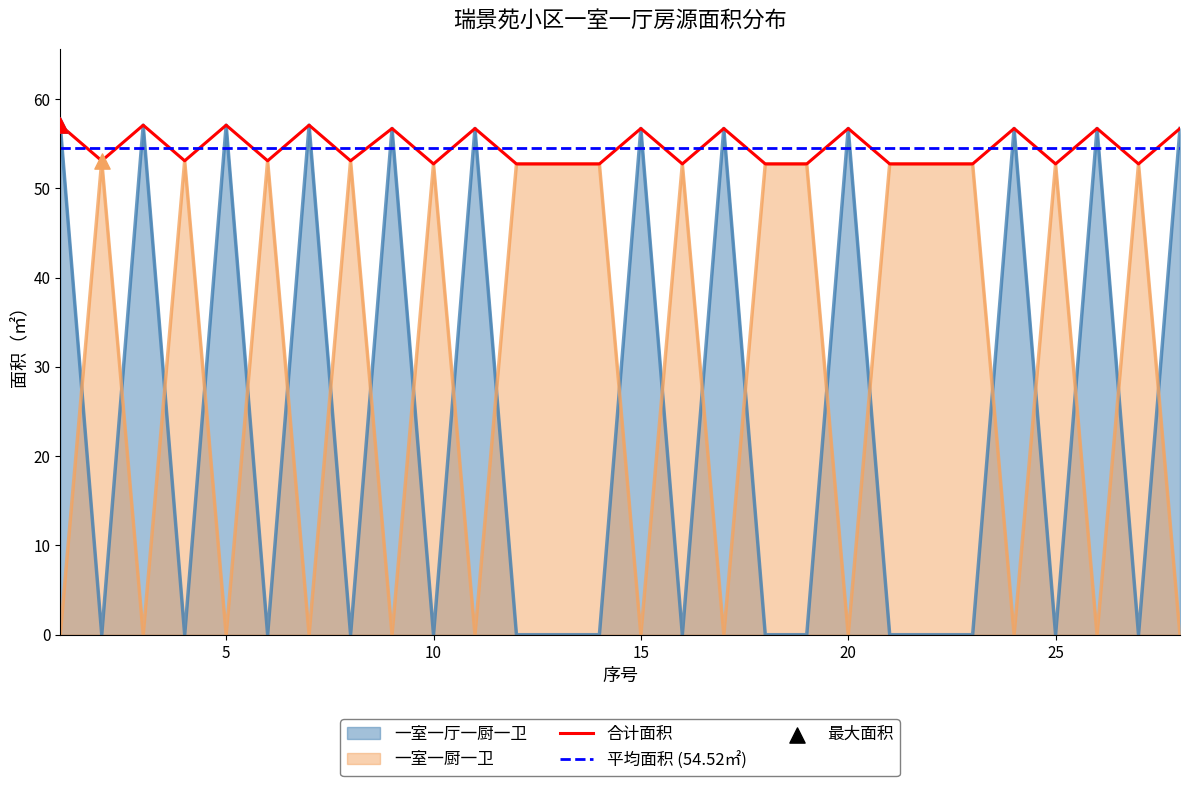

At how many categories does at least one series exceed 49?

28